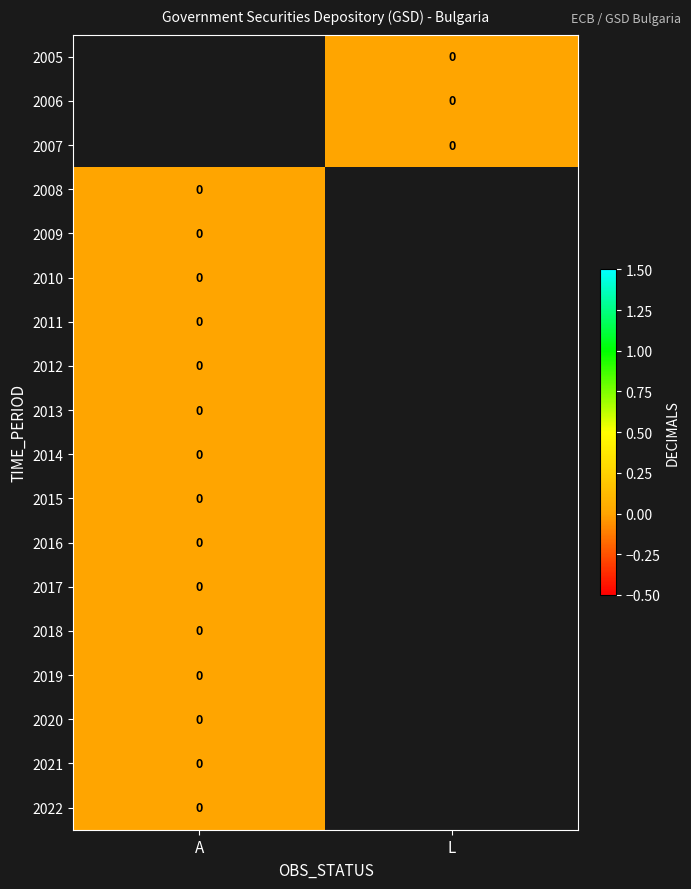

Between L and A, which is larger?

A